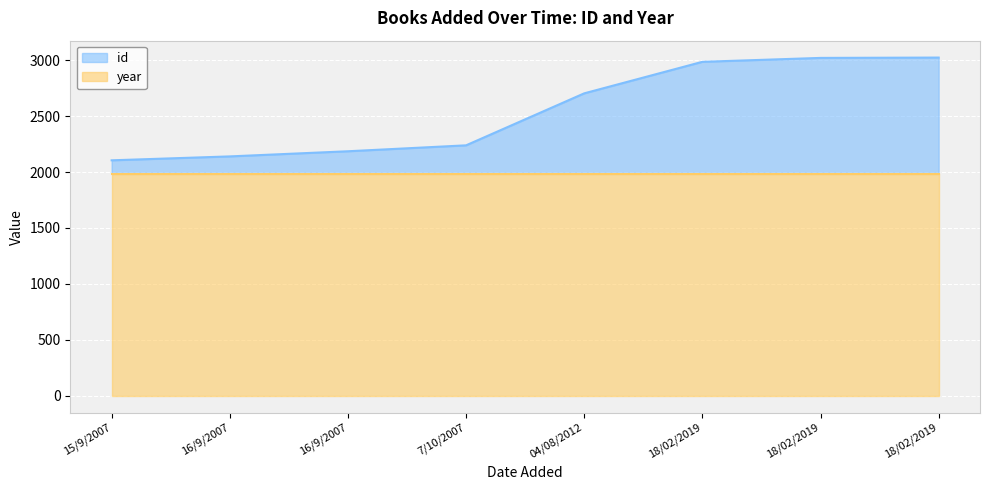

List the labels in order of value, smallest first.

15/9/2007, 16/9/2007, 16/9/2007, 7/10/2007, 04/08/2012, 18/02/2019, 18/02/2019, 18/02/2019